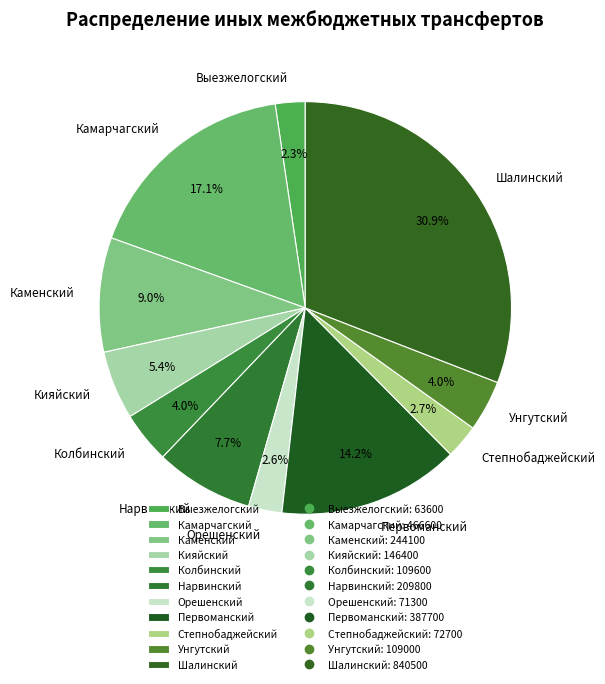

How many slices are in this pie chart?

11